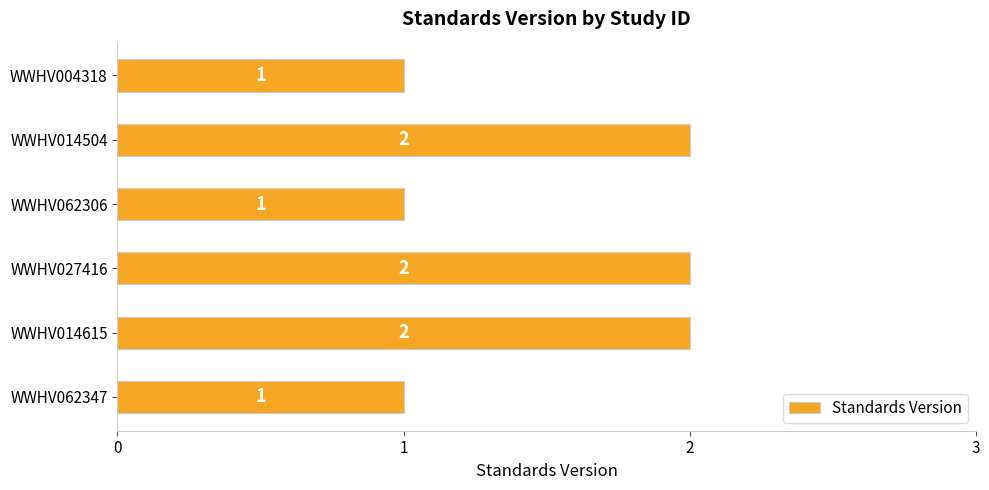

How many bars are there in total?

6